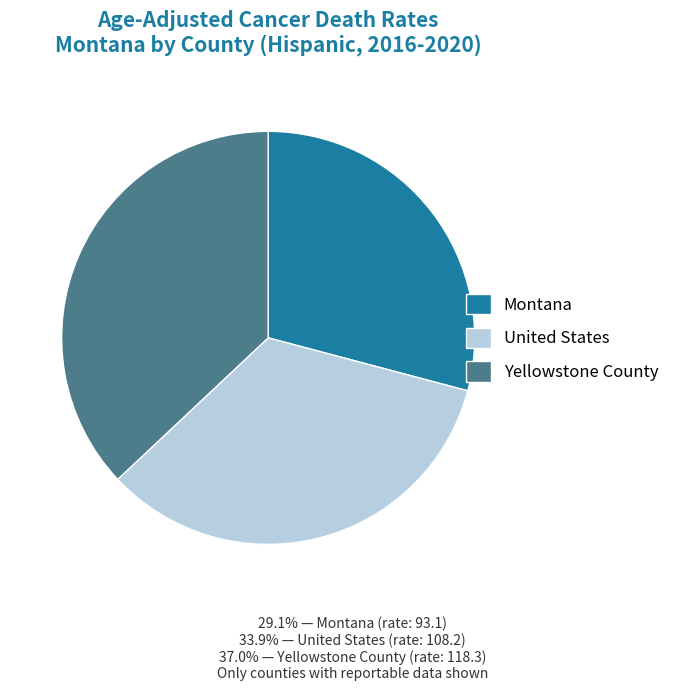

Is there a majority slice in this chart?

No